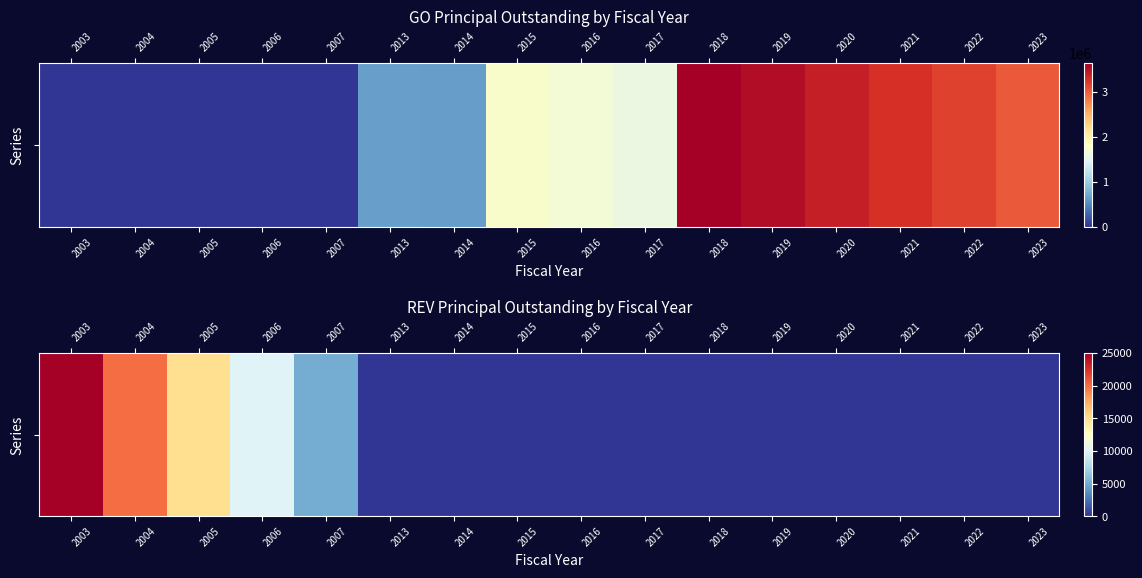

Is it true that the value at 2020 is 12855?

False